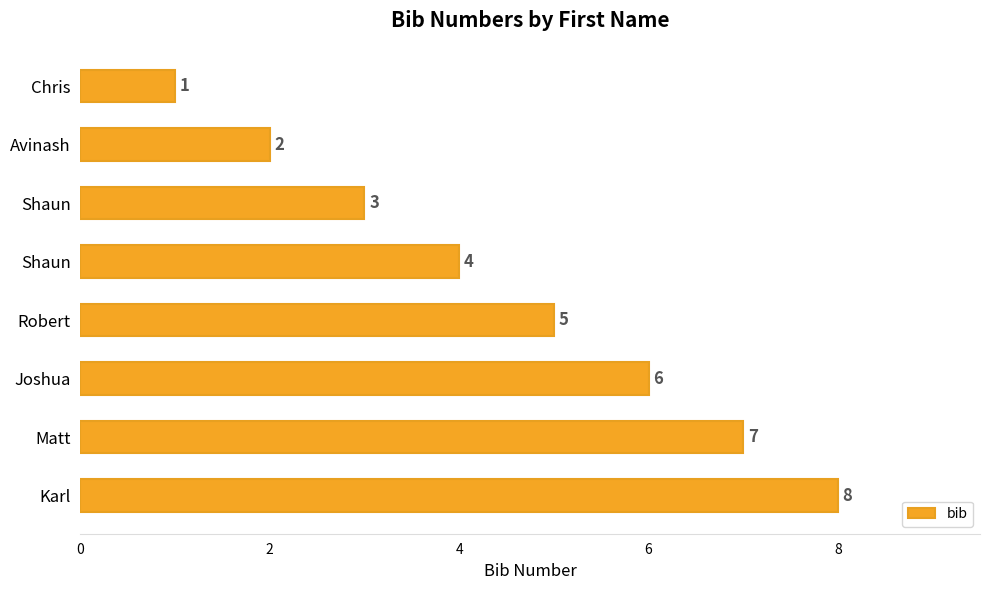

How many distinct data groups are displayed?

1